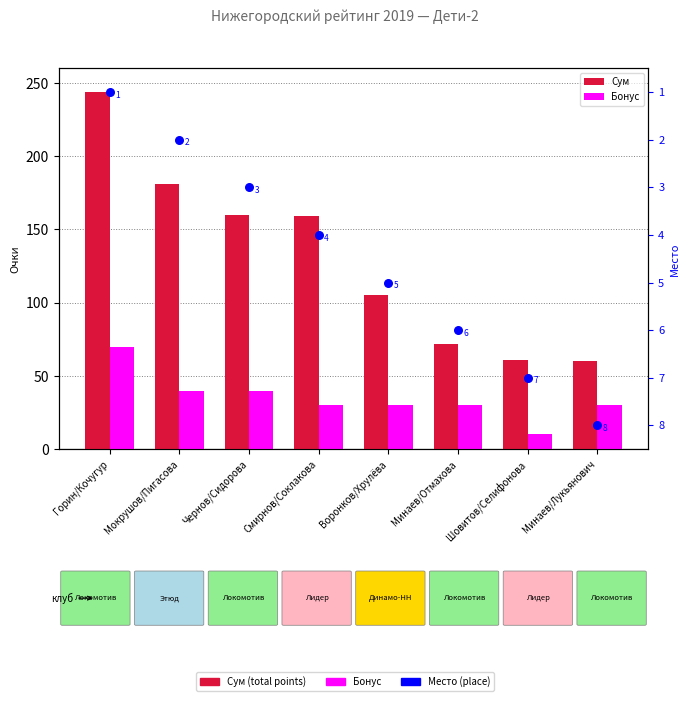

What are all the series names shown in the legend?

Сум, Бонус, Место